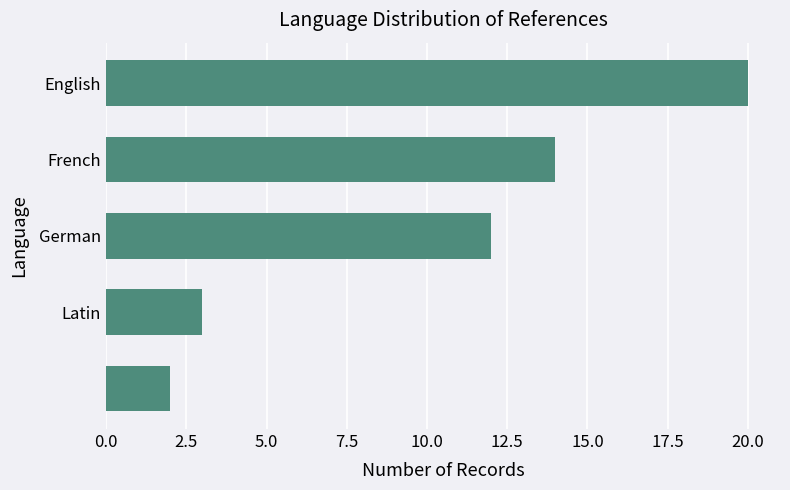

What is the minimum value shown in the chart?

2